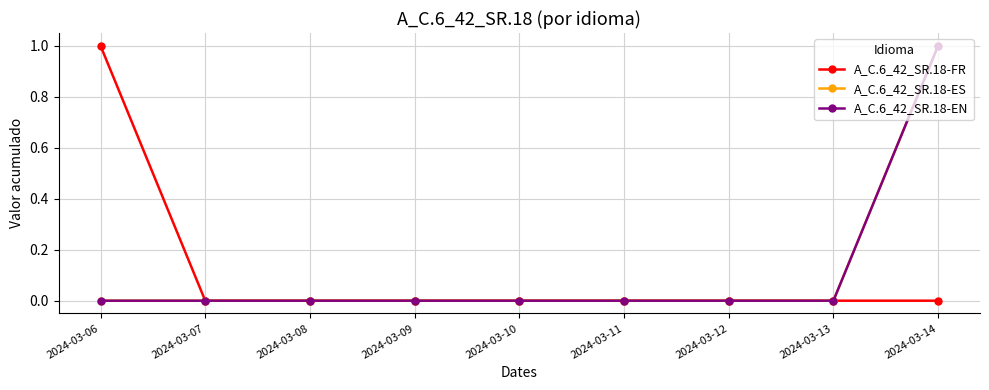

What is the difference between the highest and lowest values at 2024-03-14?

1